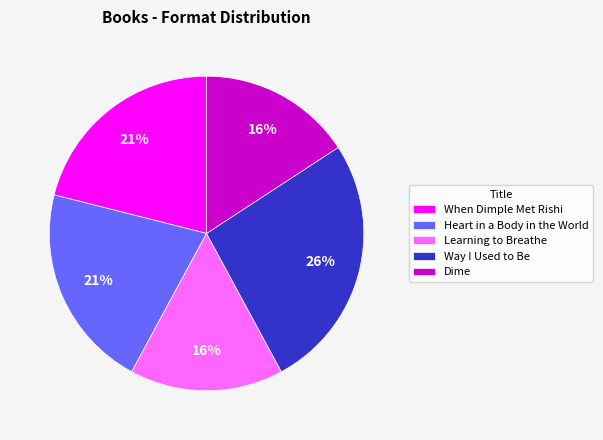

Which category has the biggest portion of the pie?

Way I Used to Be